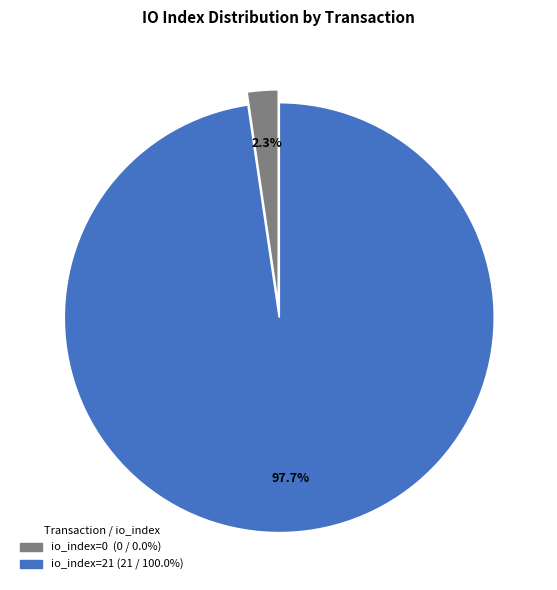

Is there any slice that represents more than half of the pie?

Yes